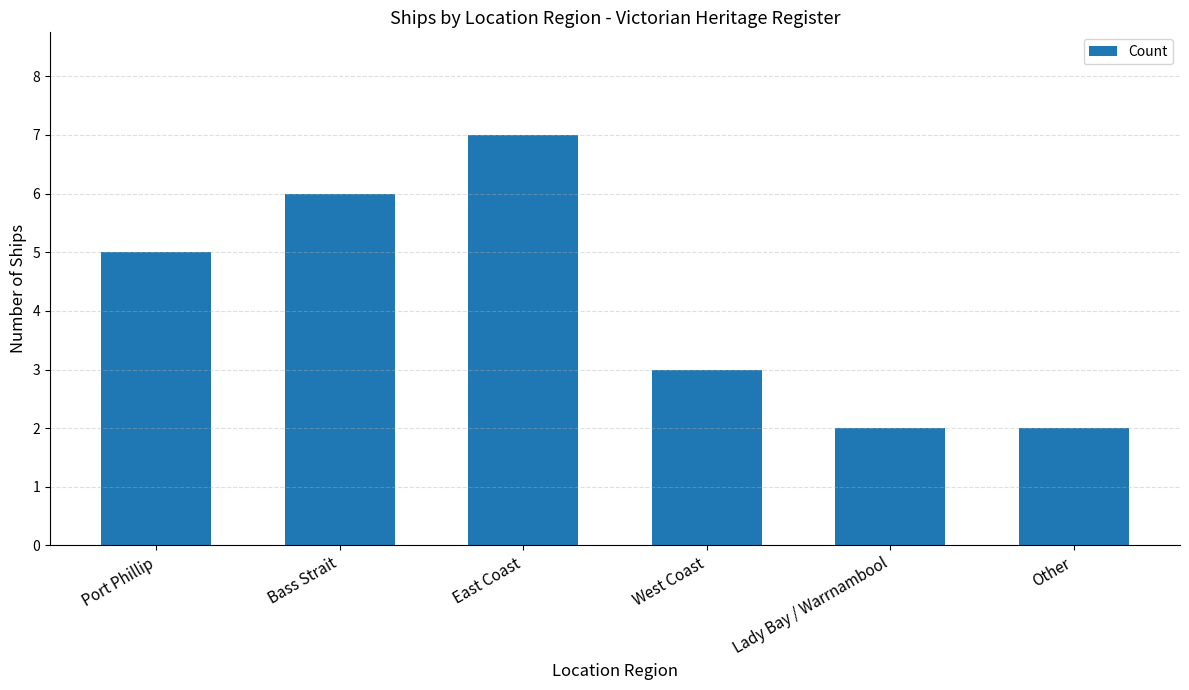

How many values are between 2 and 6?

5